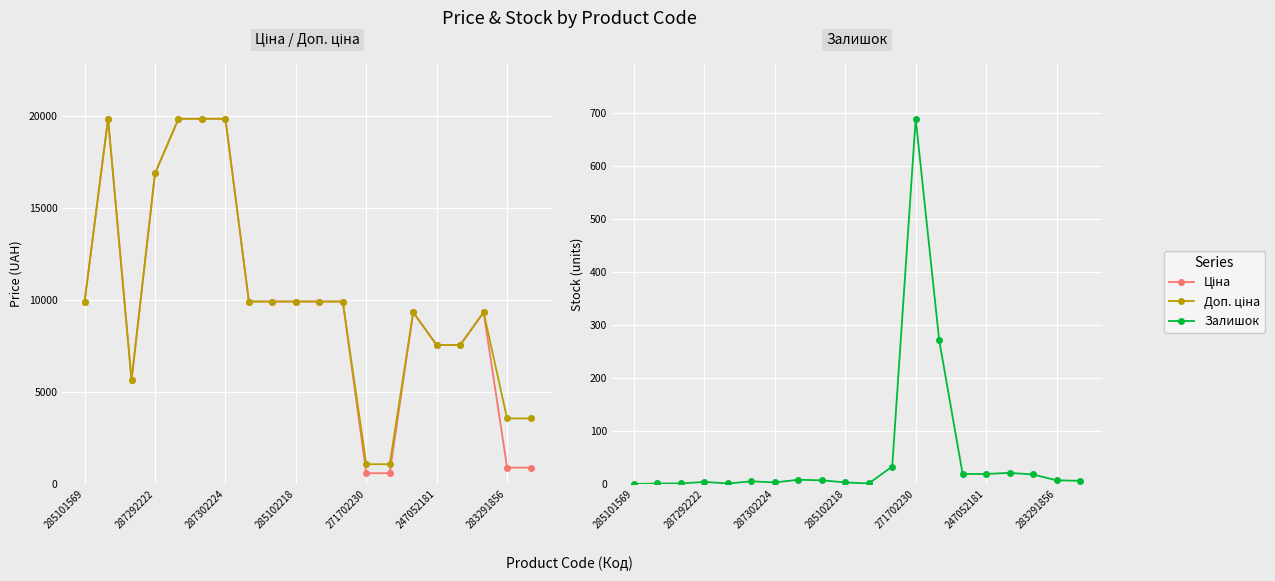

Reading left to right, what are all the values shown in this chart?

Ціна: 9908.5	19831.1	5636.0	16863.2	19831.1	19831.1	19831.1	9908.5	9908.5	9908.5	9908.5	9908.5	586.0	586.0	9321.4	7545.9	7545.9	9321.4	889.9	889.9
Доп. ціна: 9908.5	19831.1	5636.0	16863.2	19831.1	19831.1	19831.1	9908.5	9908.5	9908.5	9908.5	9908.5	1074.5	1074.5	9321.4	7545.9	7545.9	9321.4	3559.7	3559.7
Залишок: 0.0	1.0	1.0	4.0	1.0	5.0	3.0	8.0	7.0	3.0	1.0	33.0	690.0	272.0	19.0	19.0	21.0	18.0	7.0	6.0